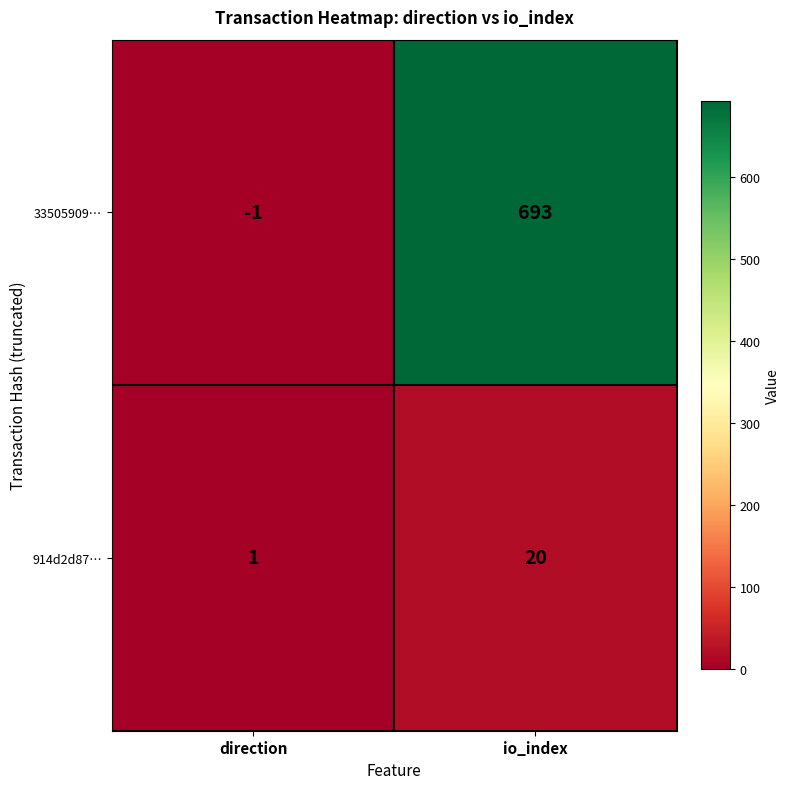

How many categories are shown in the chart?

2